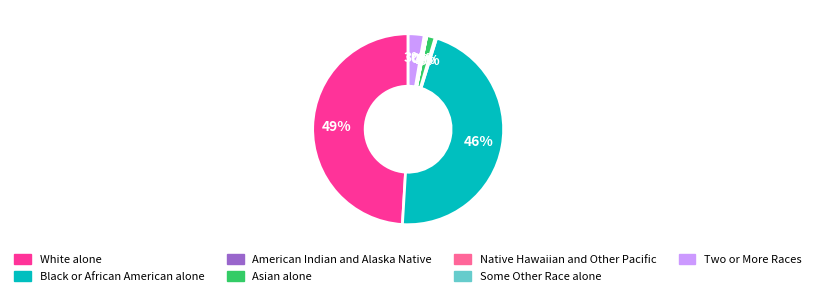

To the nearest percent, what portion does White alone represent?

49%